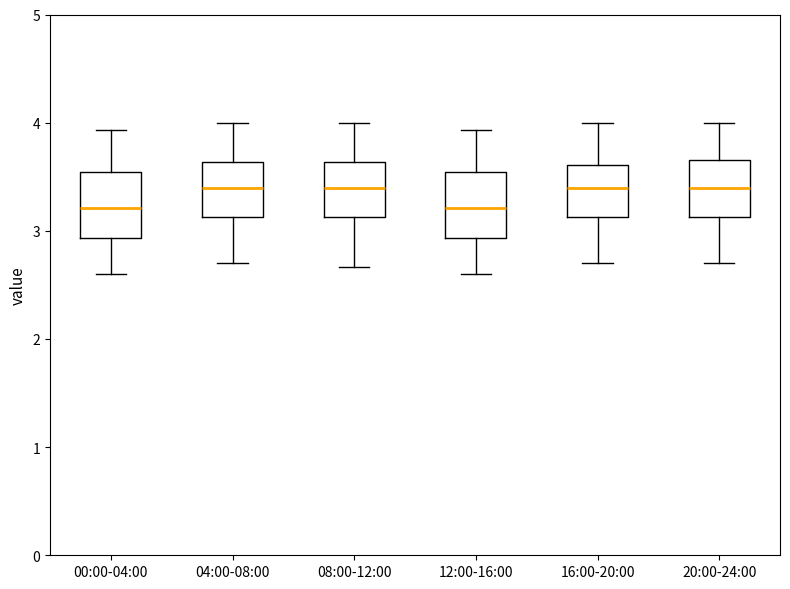

Reading left to right, read every box against the y-axis: the position of its median line, the range the box covers, and the ends of its whiskers. The values are not printed on the chart, so give them approximately, as read against the axis.

00:00-04:00: median 3.2, box 2.9 to 3.5, whiskers 2.6 to 3.9
04:00-08:00: median 3.4, box 3.1 to 3.6, whiskers 2.7 to 4.0
08:00-12:00: median 3.4, box 3.1 to 3.6, whiskers 2.7 to 4.0
12:00-16:00: median 3.2, box 2.9 to 3.5, whiskers 2.6 to 3.9
16:00-20:00: median 3.4, box 3.1 to 3.6, whiskers 2.7 to 4.0
20:00-24:00: median 3.4, box 3.1 to 3.7, whiskers 2.7 to 4.0